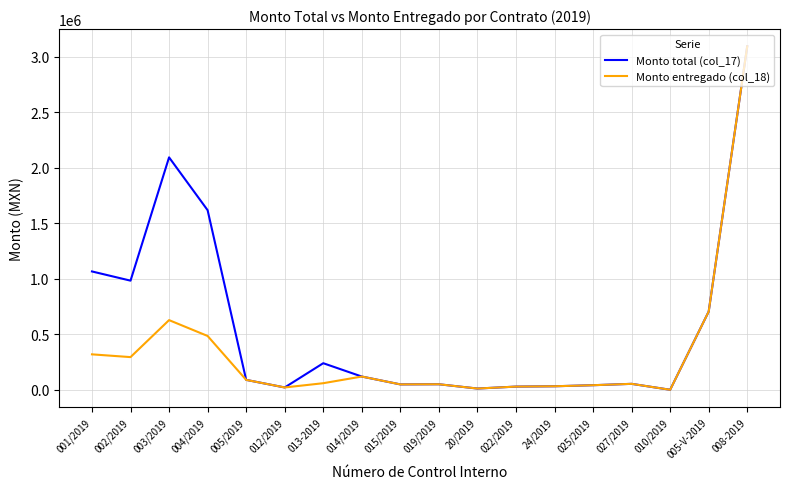

What is the difference between the Monto total (col_17) values at 003/2019 and 015/2019?

2043508.1